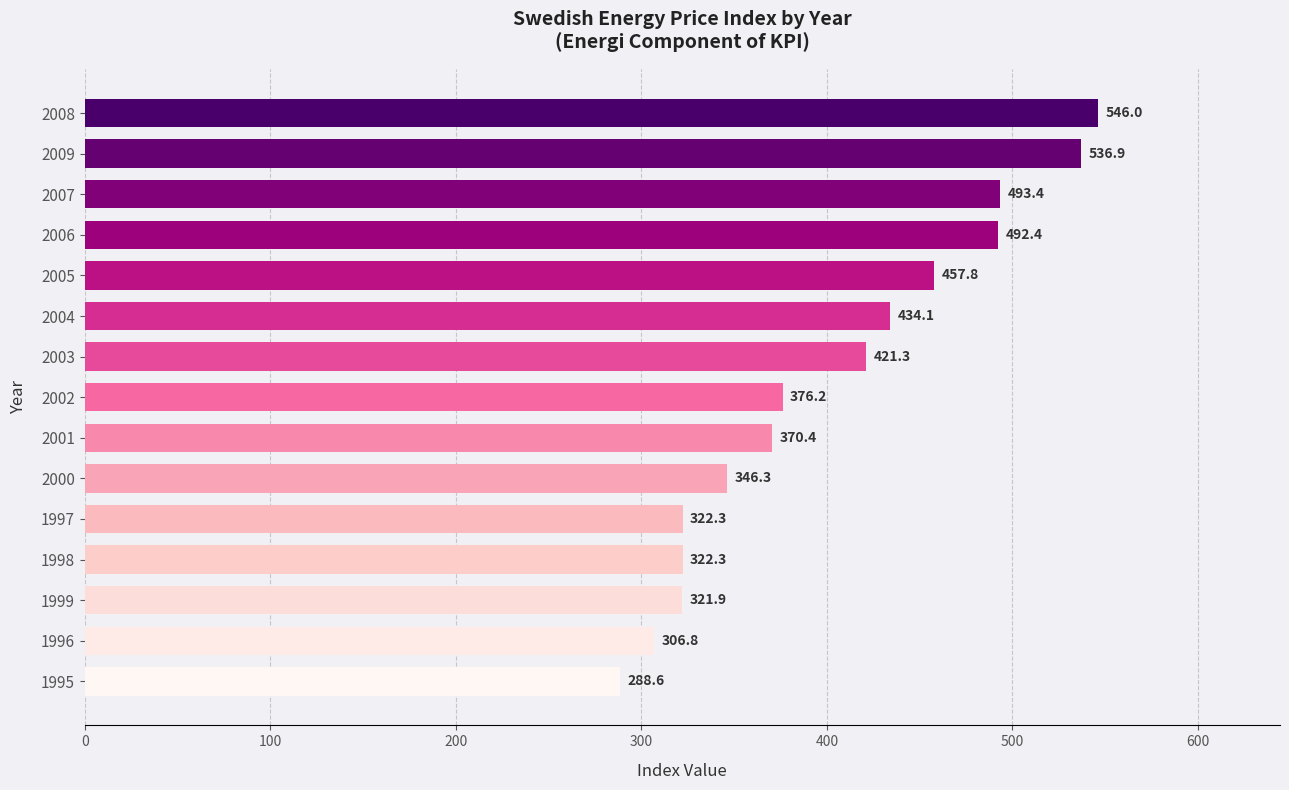

Where is the data nearest to the value 417?

2003